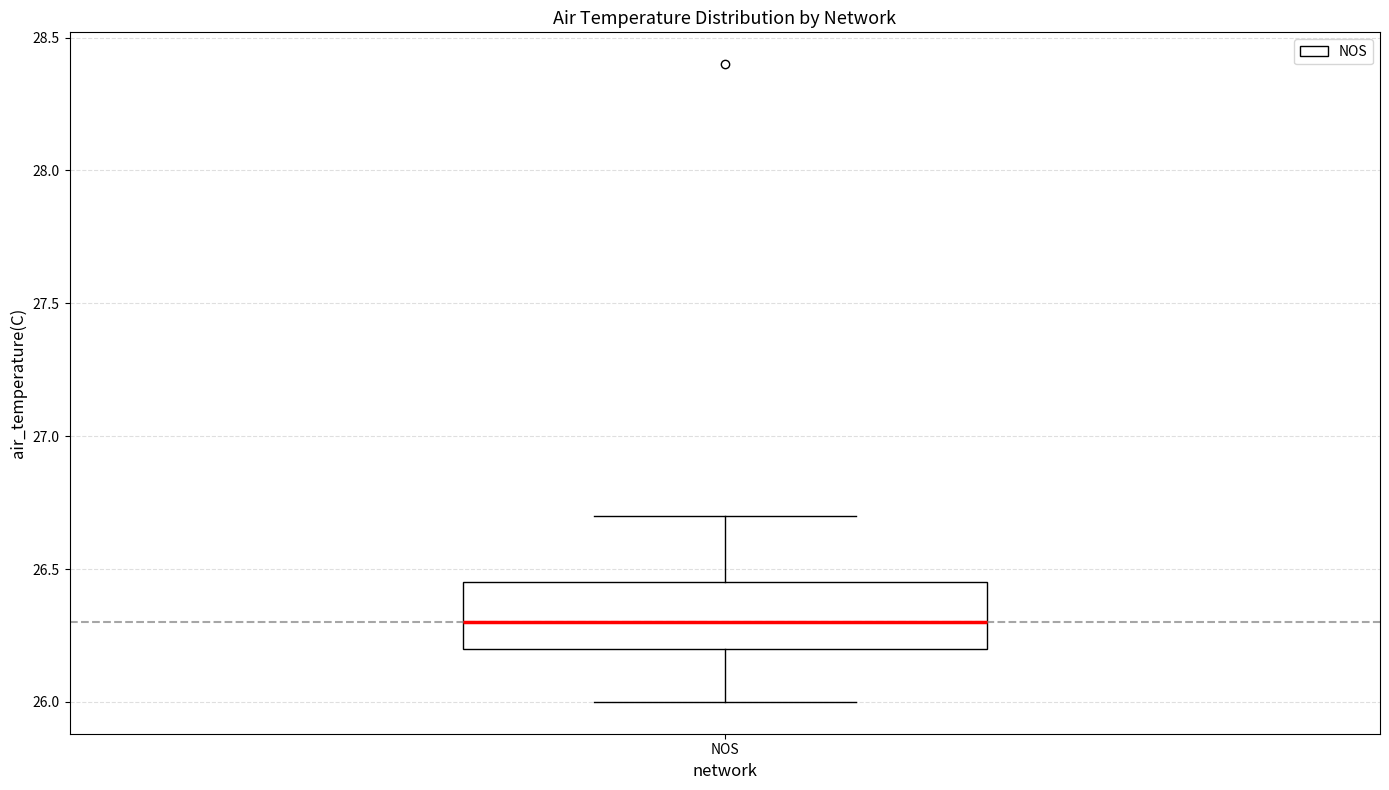

Transcribe this box plot: give where the median line is, the range the box spans, and where the two whiskers end, as read against the y-axis. The values are not printed on the chart, so give them approximately, as read against the axis.

median 26.30, box 26.20 to 26.45, whiskers 26.00 to 26.70